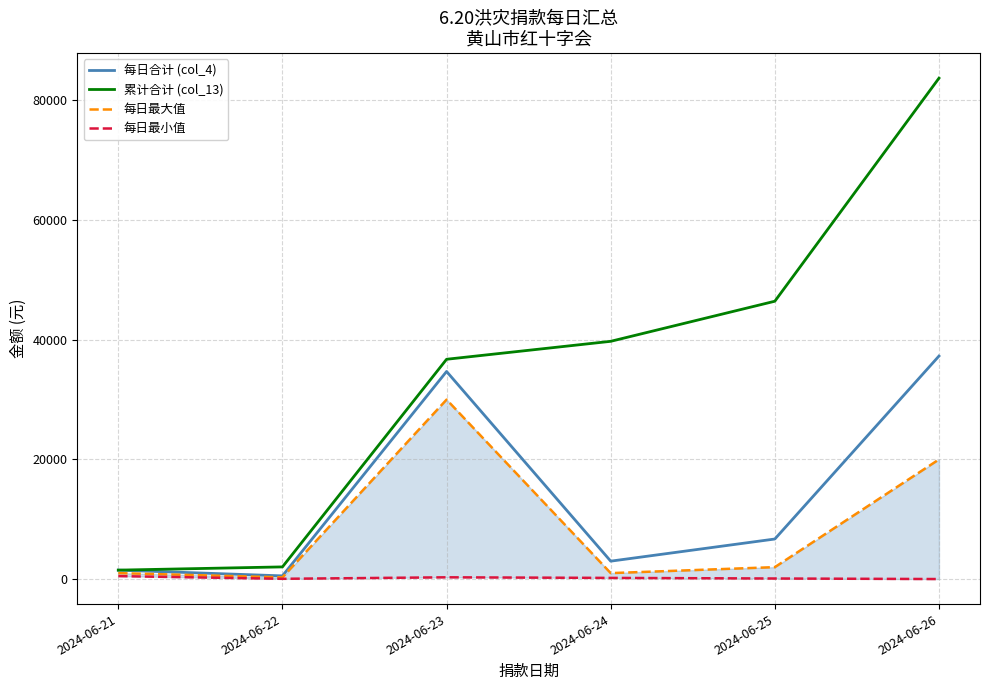

At which category is the sum across all series the highest?

2024-06-26